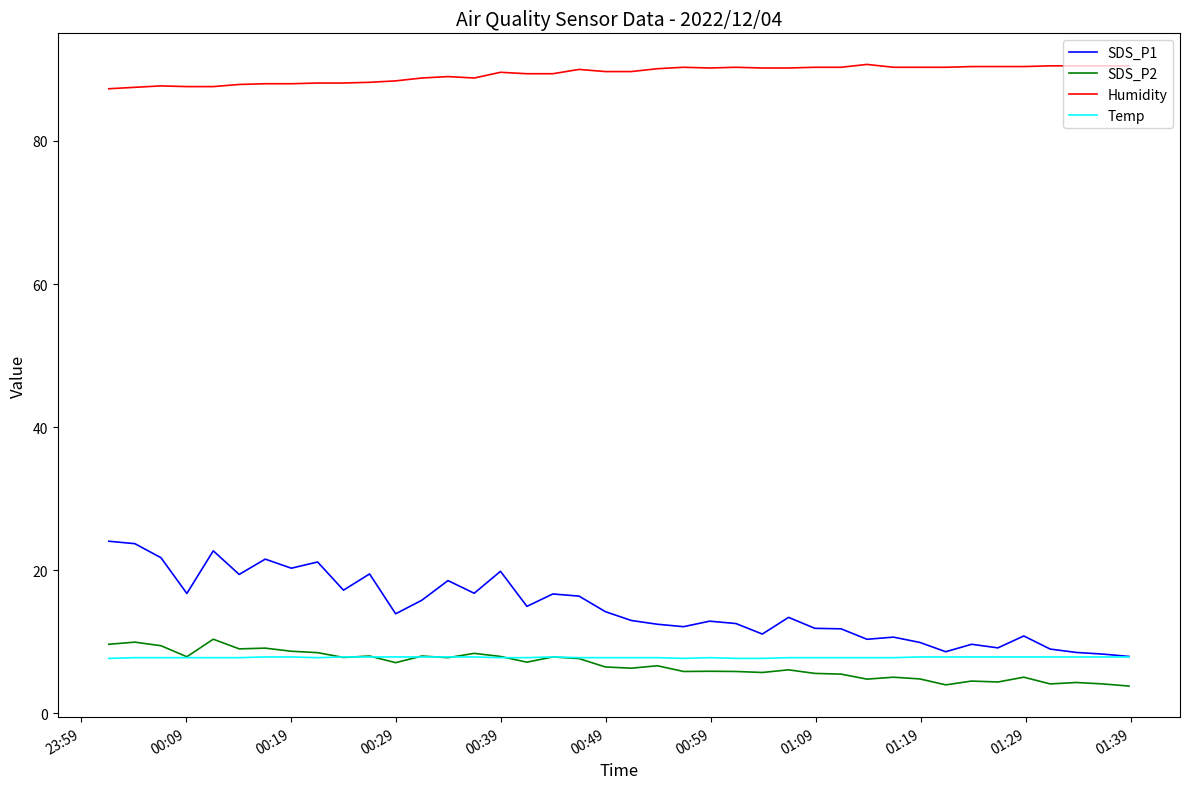

Which series has the largest total across all categories?

Humidity